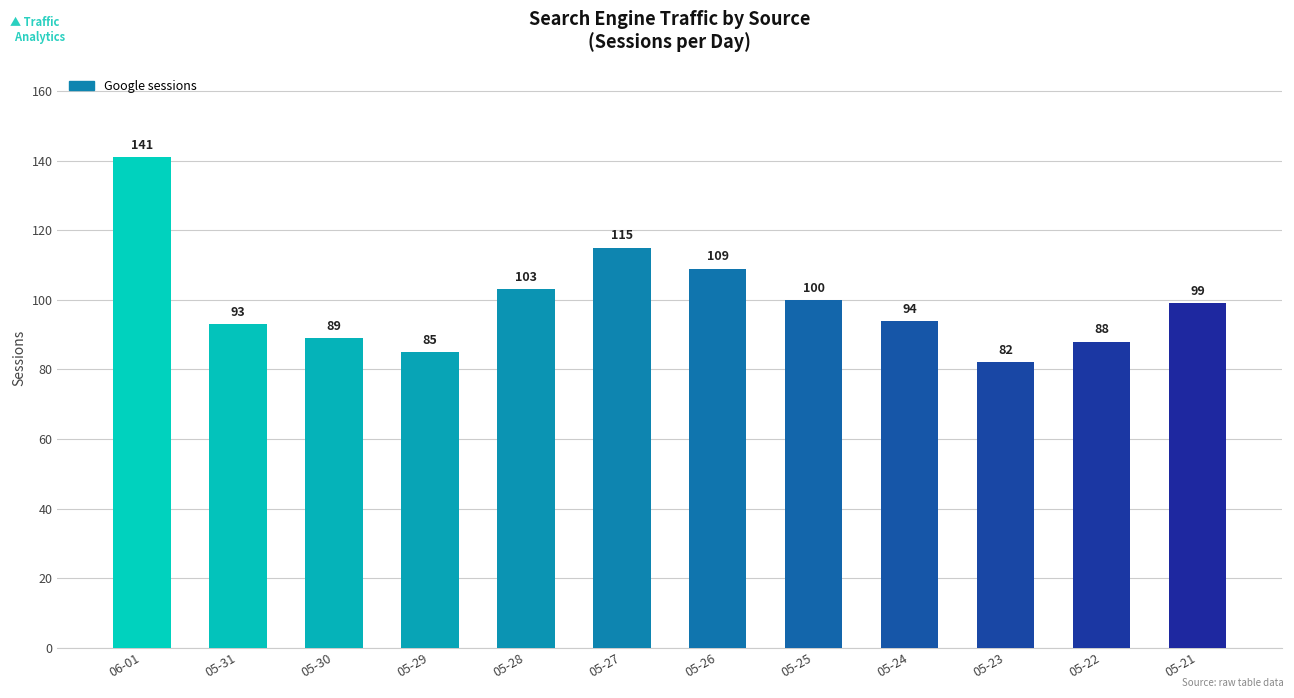

How many series are shown in this chart?

1